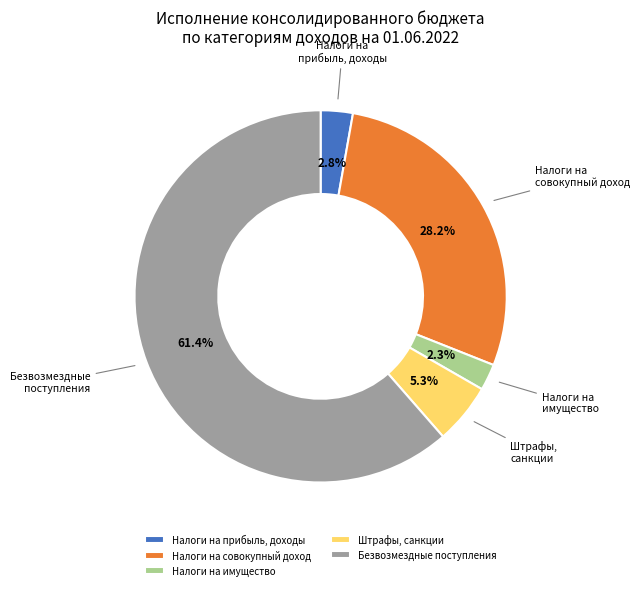

How many segments does this pie chart have?

5